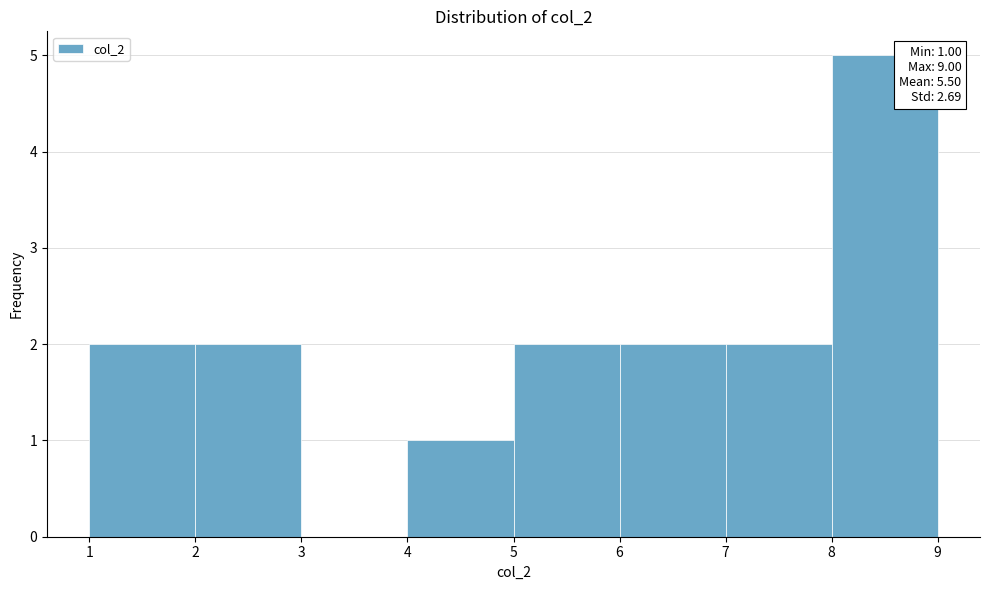

Over which range of the x-axis is the bar tallest?

8 to 9